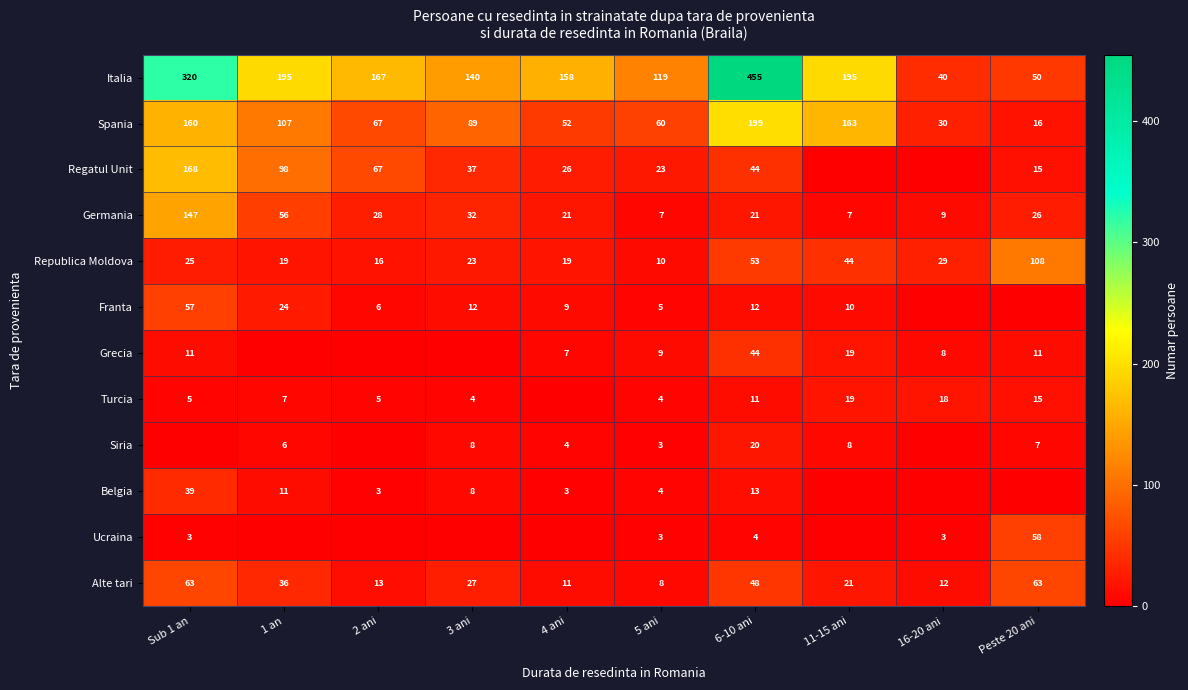

What is the sum of all Republica Moldova values?

346